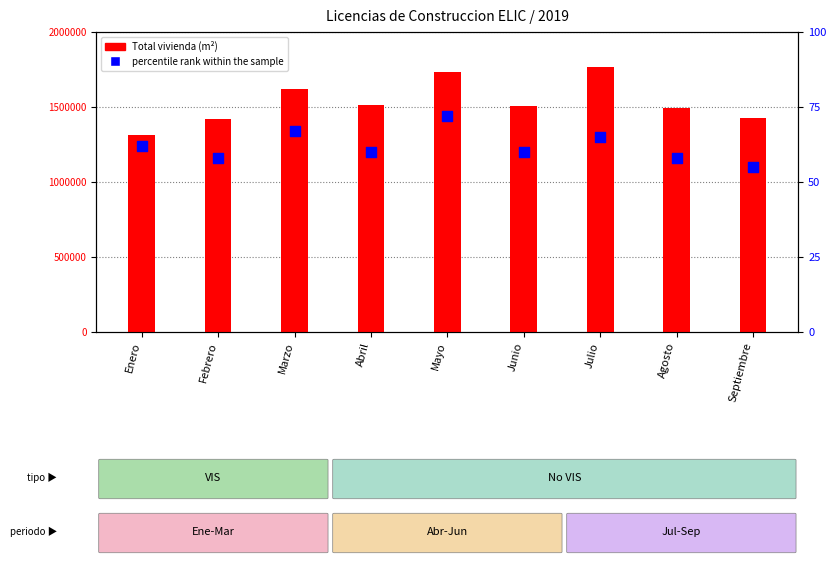

At which category is the sum across all series the highest?

Julio